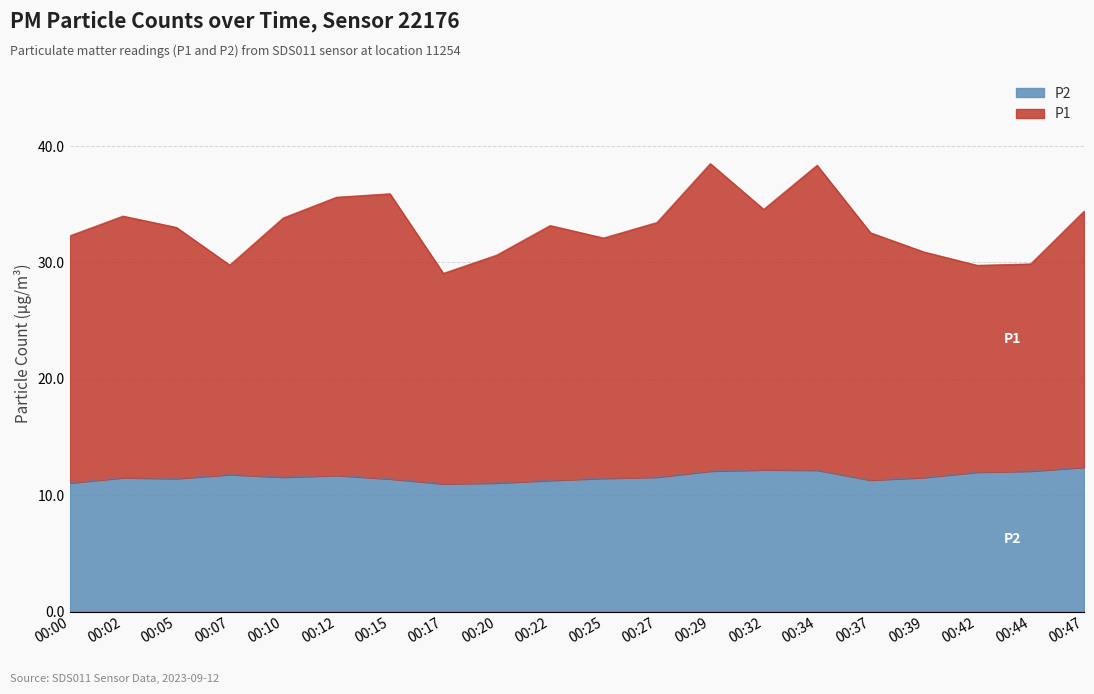

What is the value of the P1 point at the 3rd from the left?

33.0